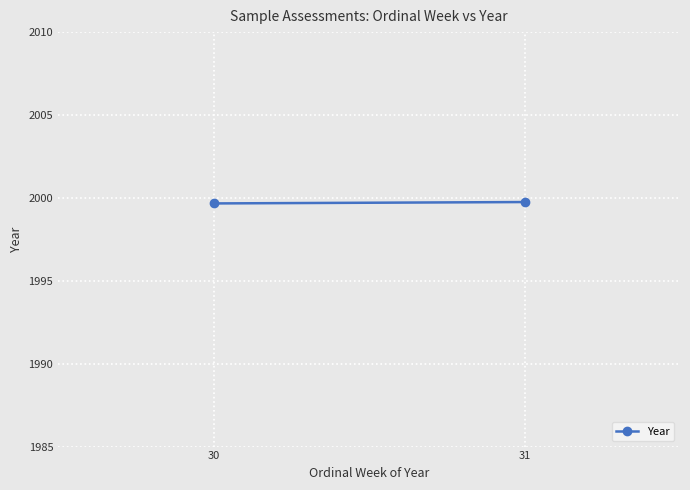

What is the greatest value displayed?

1999.8